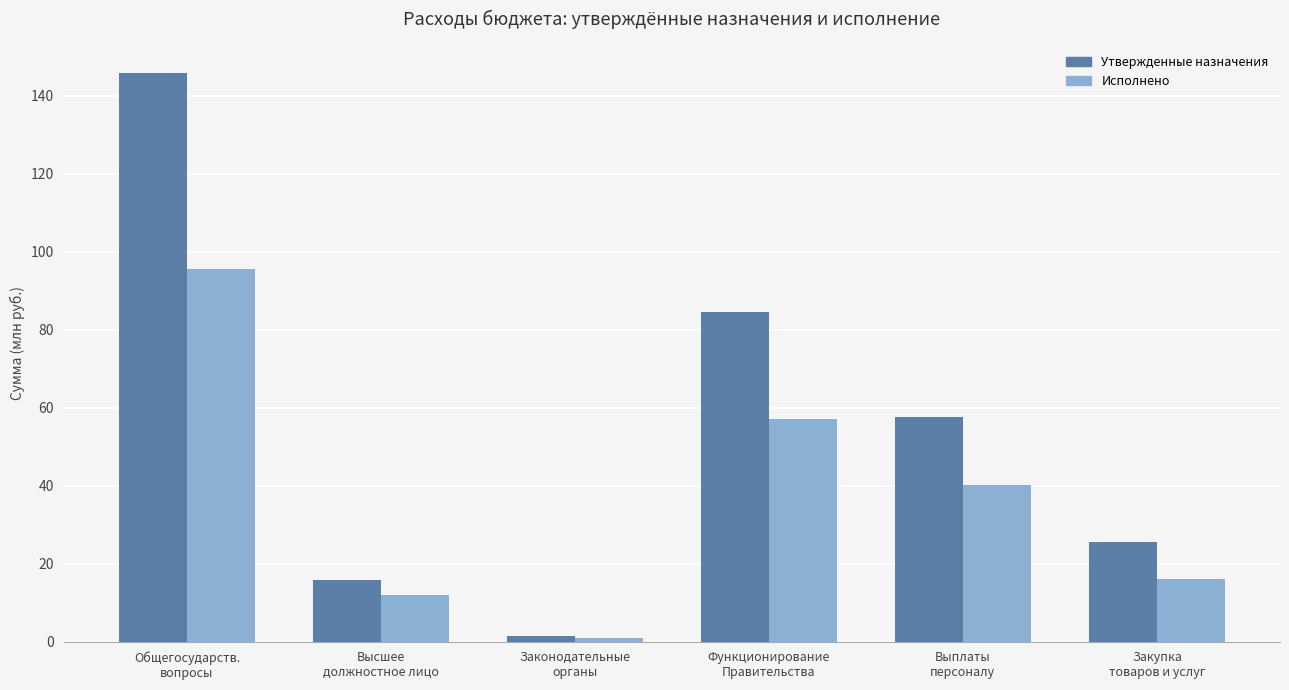

Count the number of data series in this chart.

2